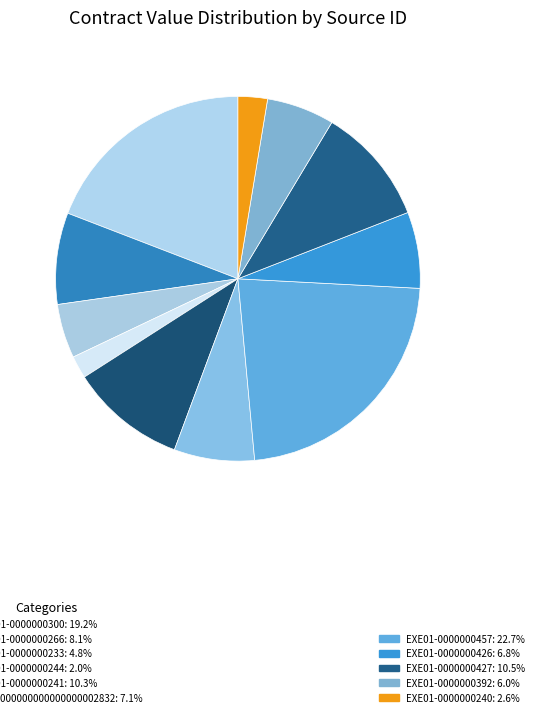

To the nearest percent, what is the average slice percentage?

9%